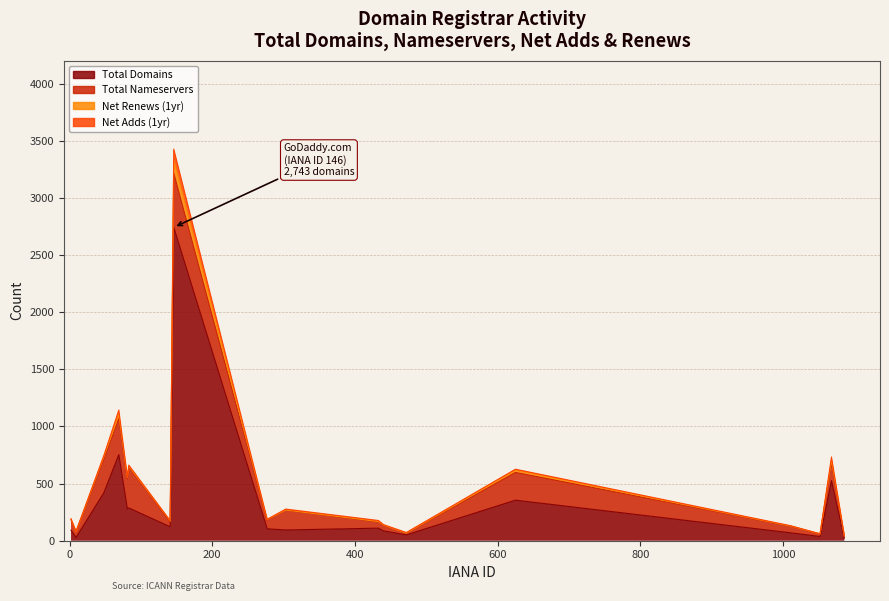

What is the sum of all net-adds-1-yr values?

244